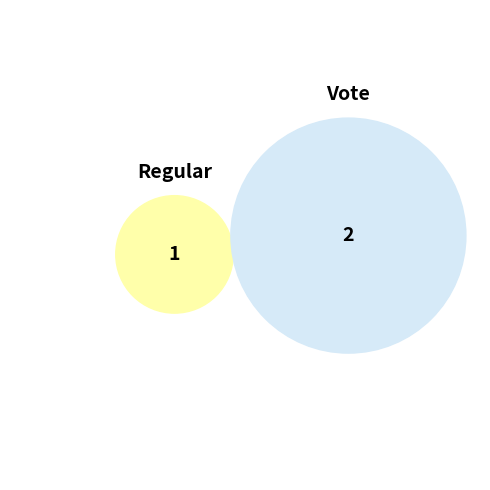

Which slice is the largest?

Vote